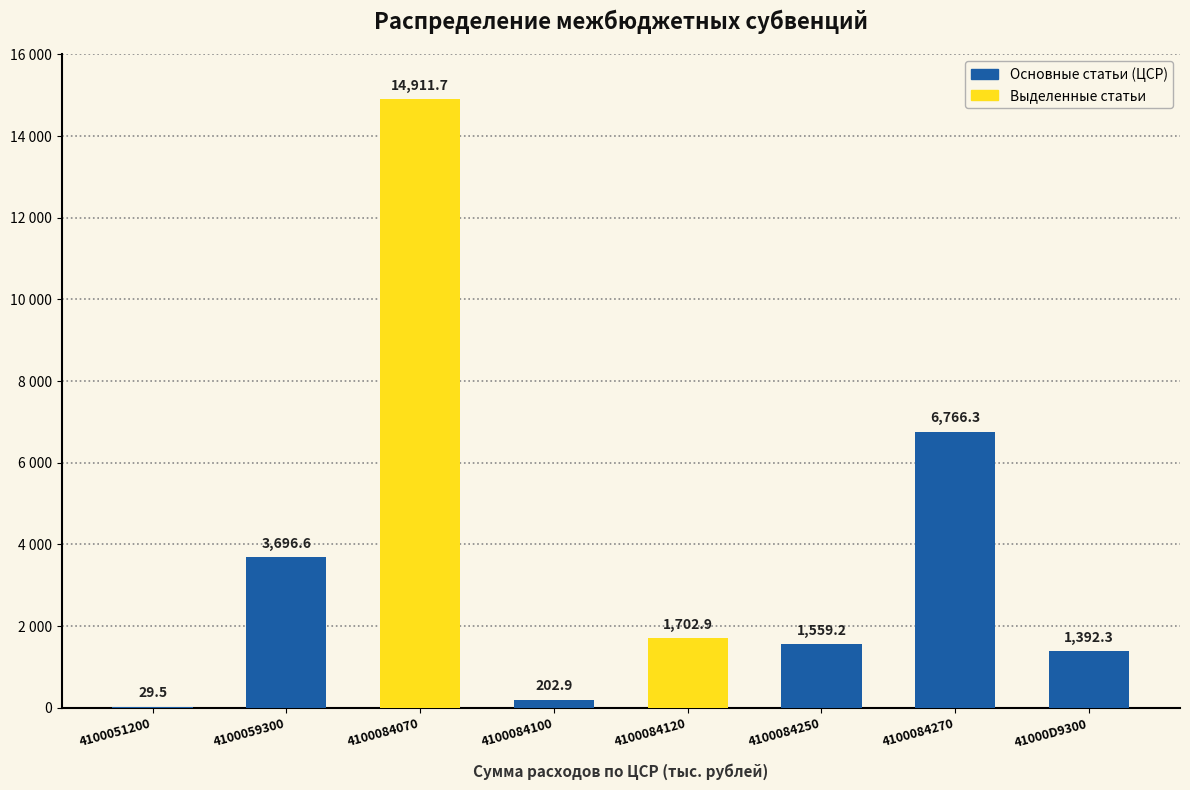

What is the difference between the values at 4100059300 and 4100084100?

3493.7